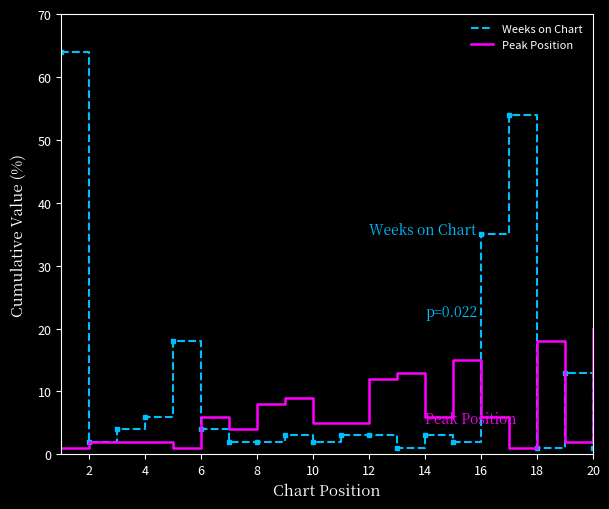

What is the greatest value displayed?

64